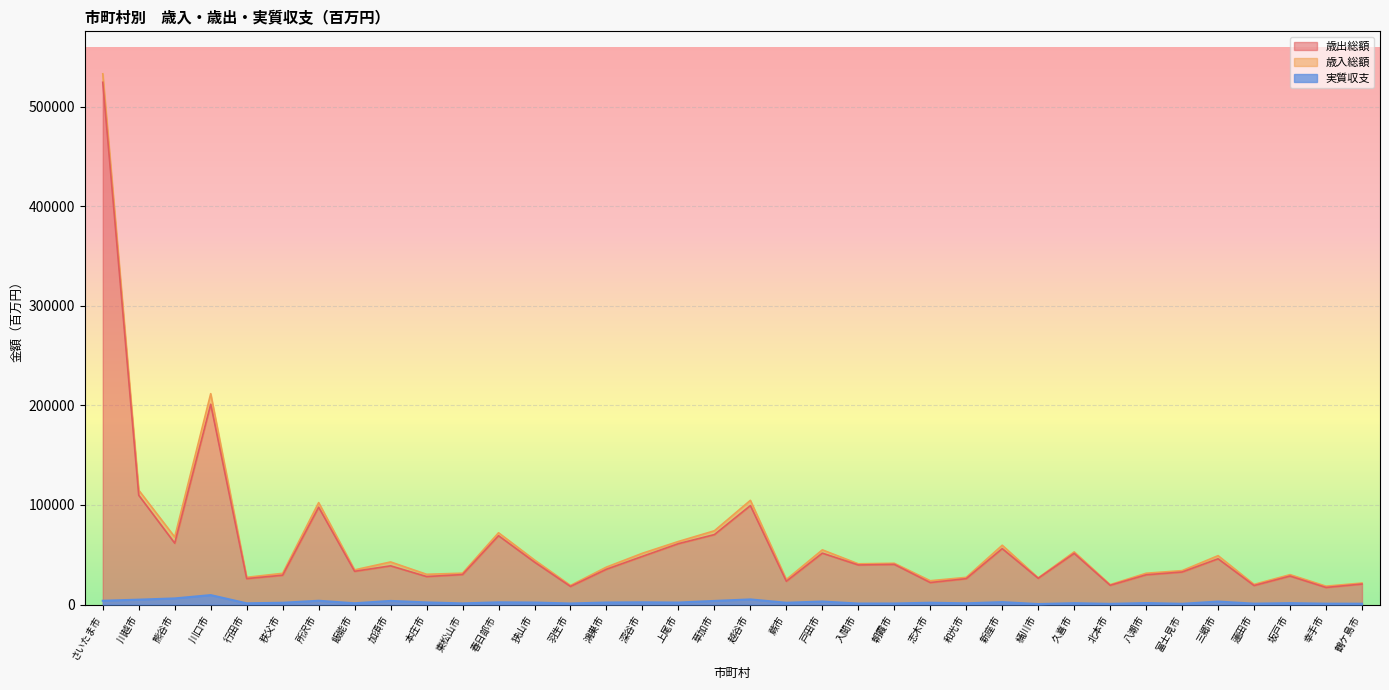

Is the value of 歳出総額 at 蕨市 greater than the value of 実質収支 at 鶴ケ島市?

Yes